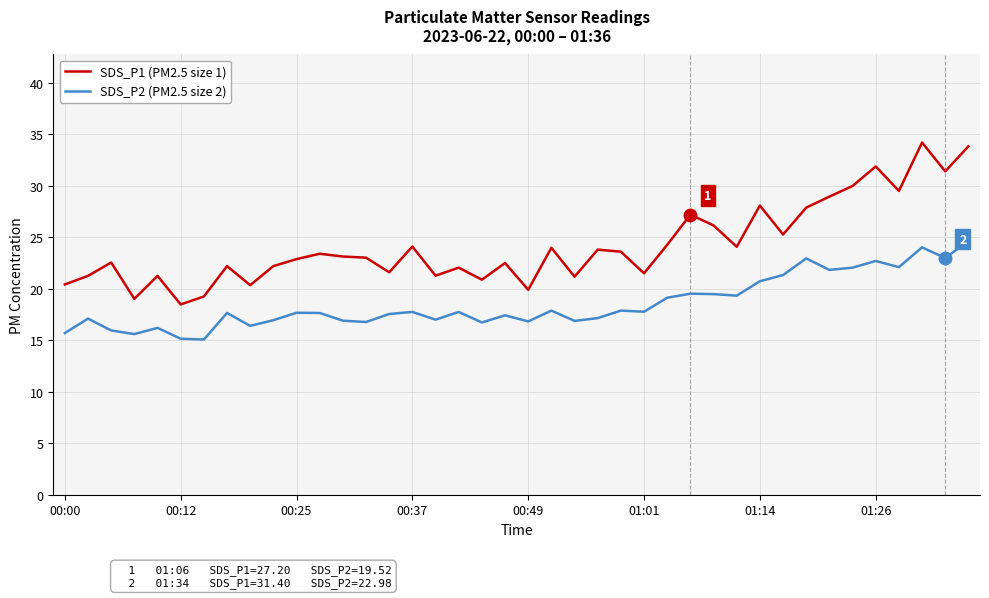

True or false: SDS_P2 (PM2.5 size 2) and SDS_P1 (PM2.5 size 1) intersect in this chart.

False